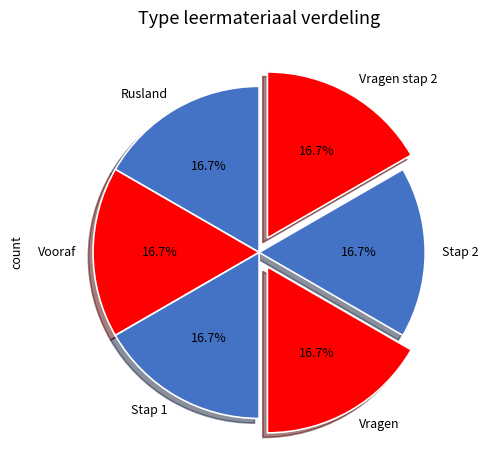

Is the sum of Vragen stap 2 and Vragen greater than half?

No